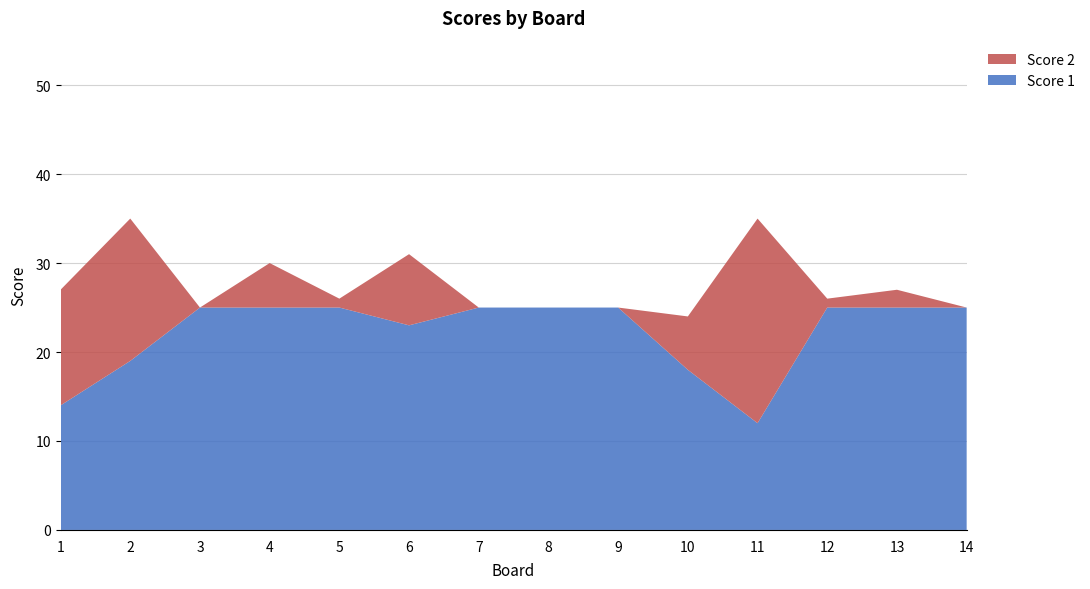

Reading right to left, extract all data points from this chart.

Score 1: 14=25	13=25	12=25	11=12	10=18	9=25	8=25	7=25	6=23	5=25	4=25	3=25	2=19	1=14
Score 2: 14=0	13=2	12=1	11=23	10=6	9=0	8=0	7=0	6=8	5=1	4=5	3=0	2=16	1=13